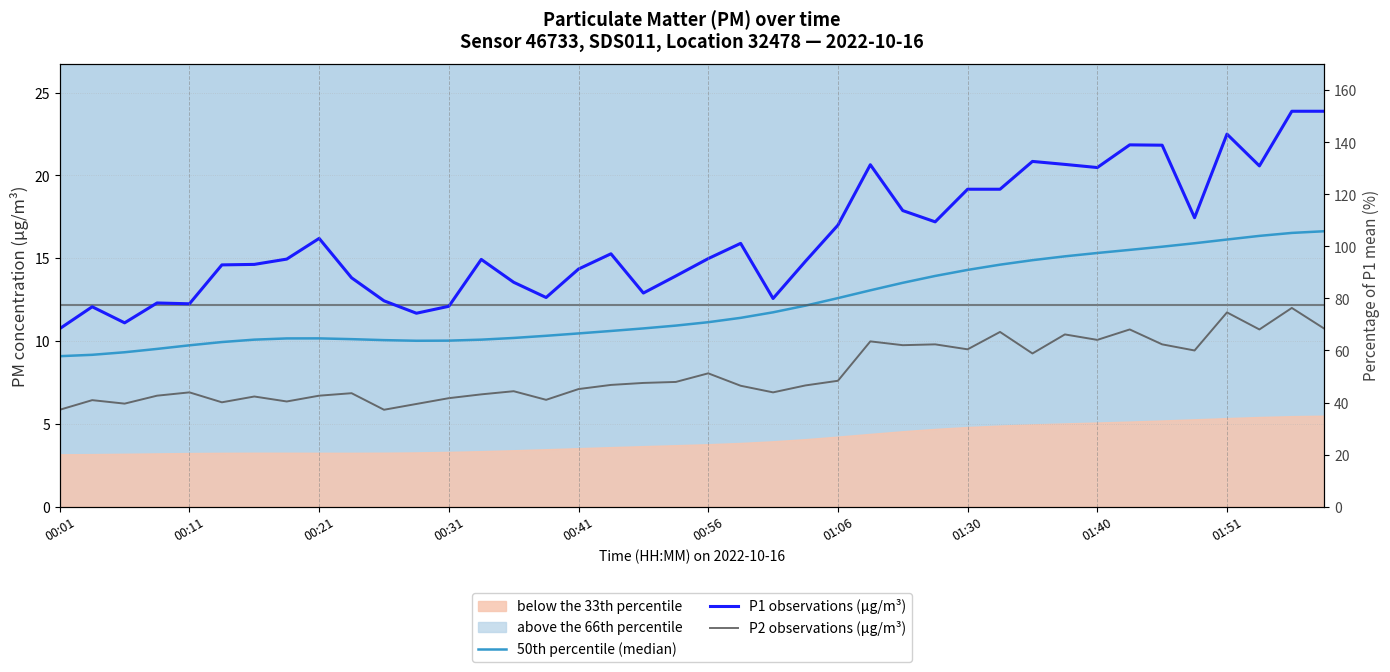

True or false: P2 observations (µg/m³) and 50th percentile (median) cross at least once.

False